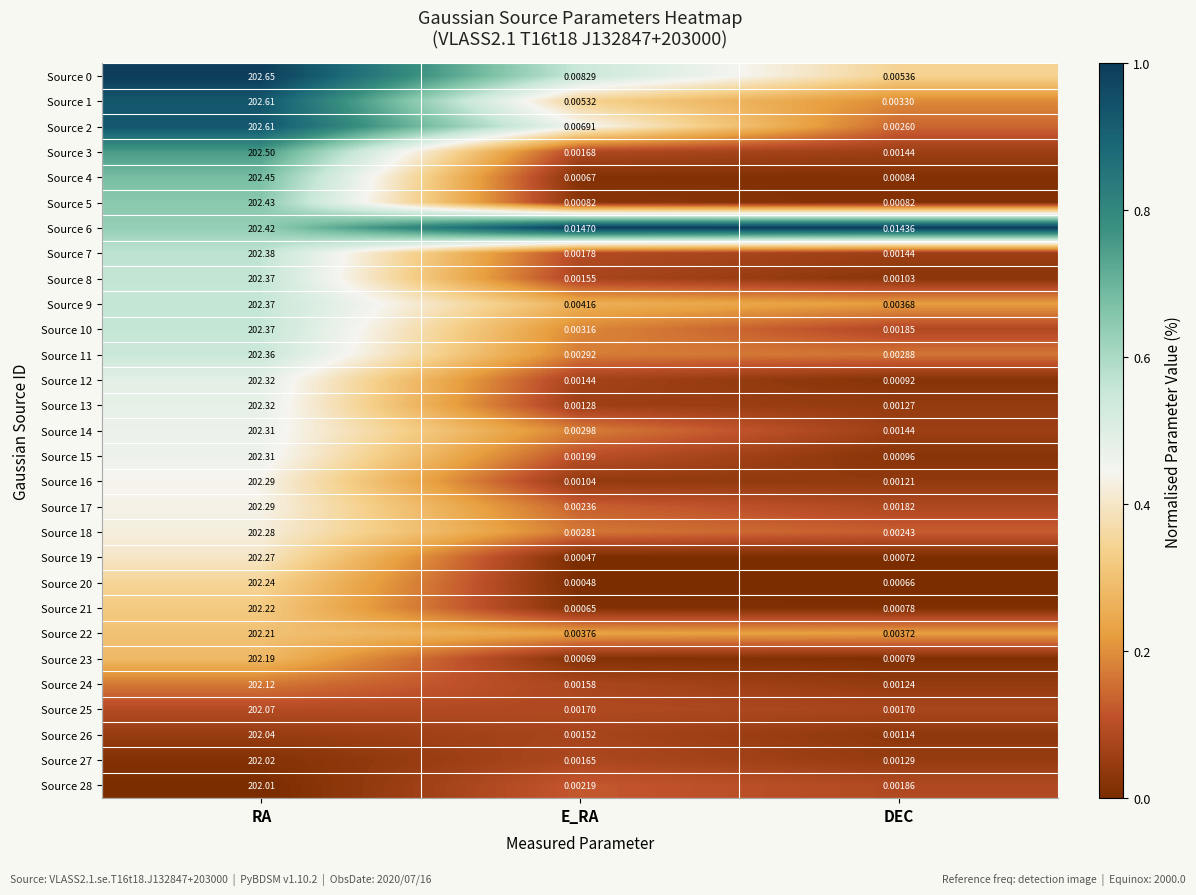

Which label corresponds to the smallest value in the chart?

E_RA